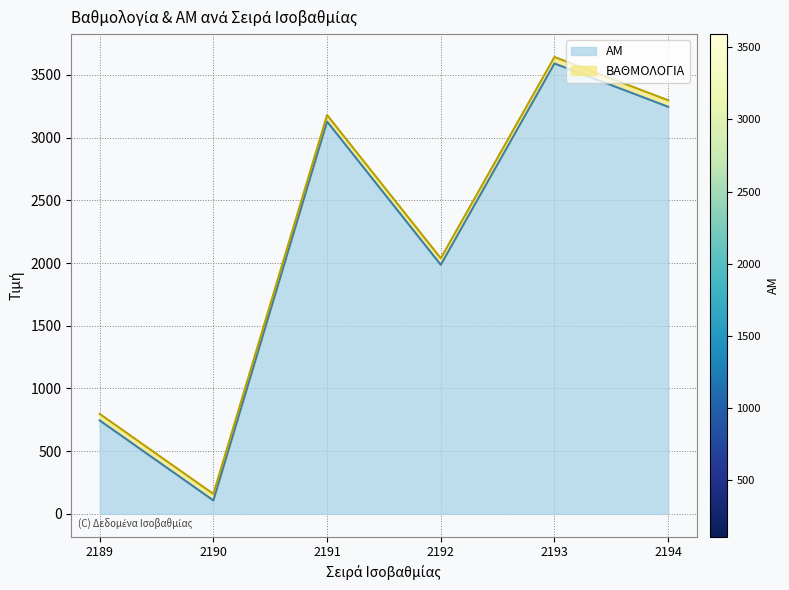

How many interior local valleys (lower than both neighbors) does the data have?

2